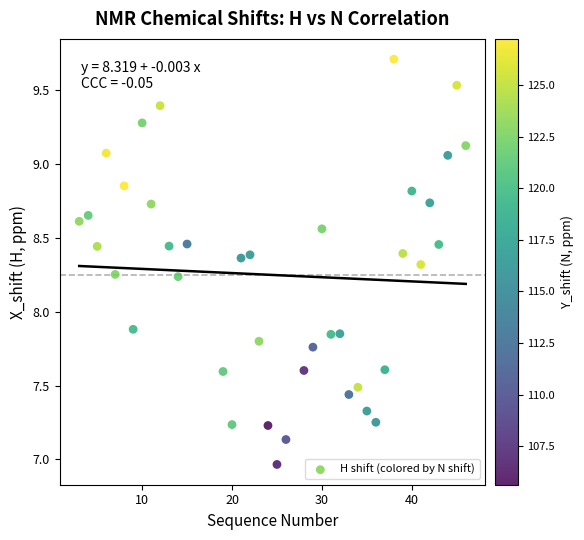

What is the range of Y values (max minus min)?

2.7